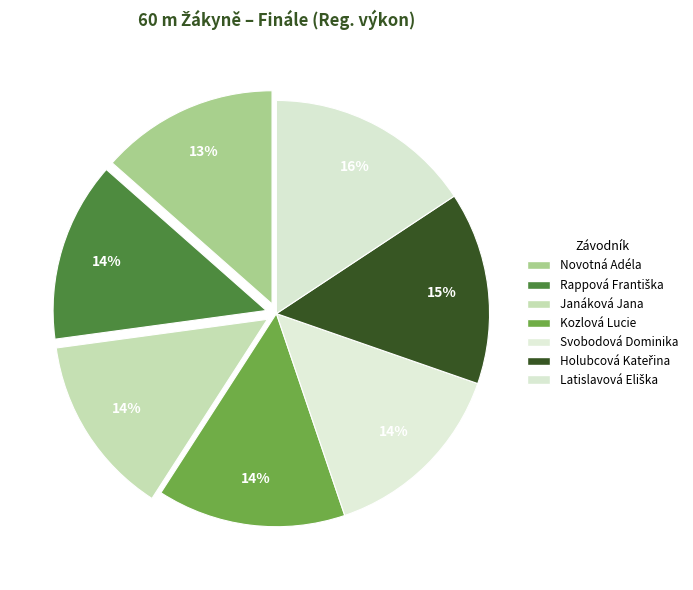

To the nearest percent, what percentage of the pie is Novotná Adéla?

13%